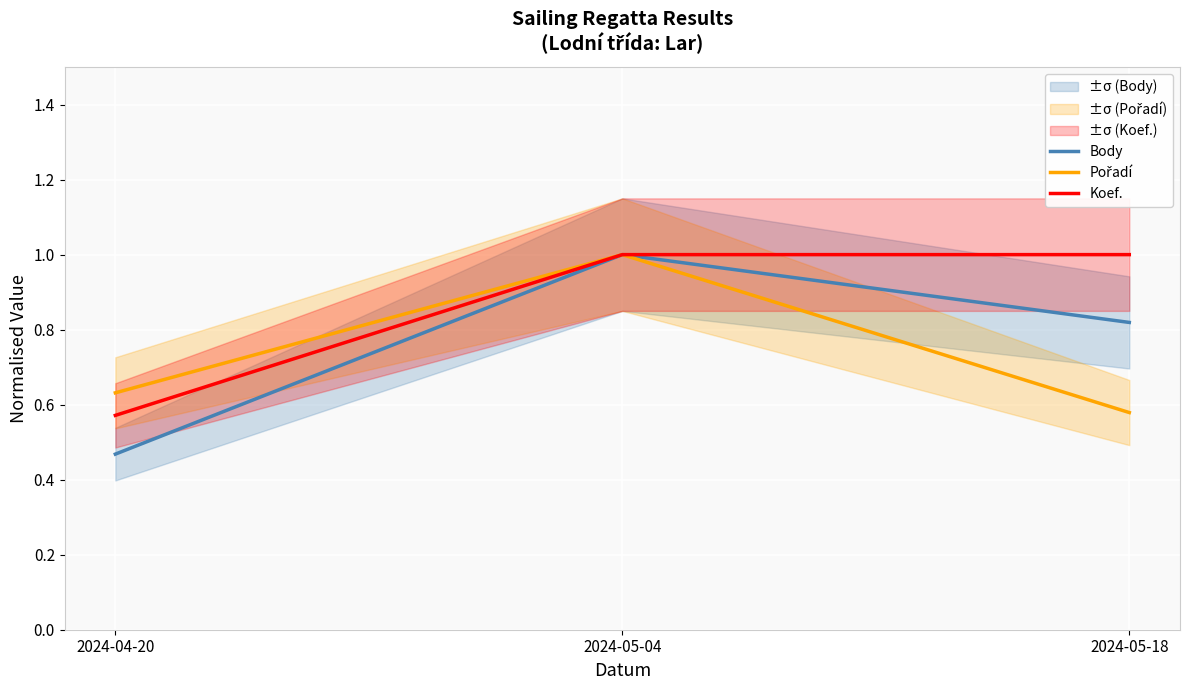

Reading left to right, transcribe all the data shown in this chart.

Body: 2024-04-20=0.5	2024-05-04=1.0	2024-05-18=0.8
Pořadí: 2024-04-20=0.6	2024-05-04=1.0	2024-05-18=0.6
Koef.: 2024-04-20=0.6	2024-05-04=1.0	2024-05-18=1.0